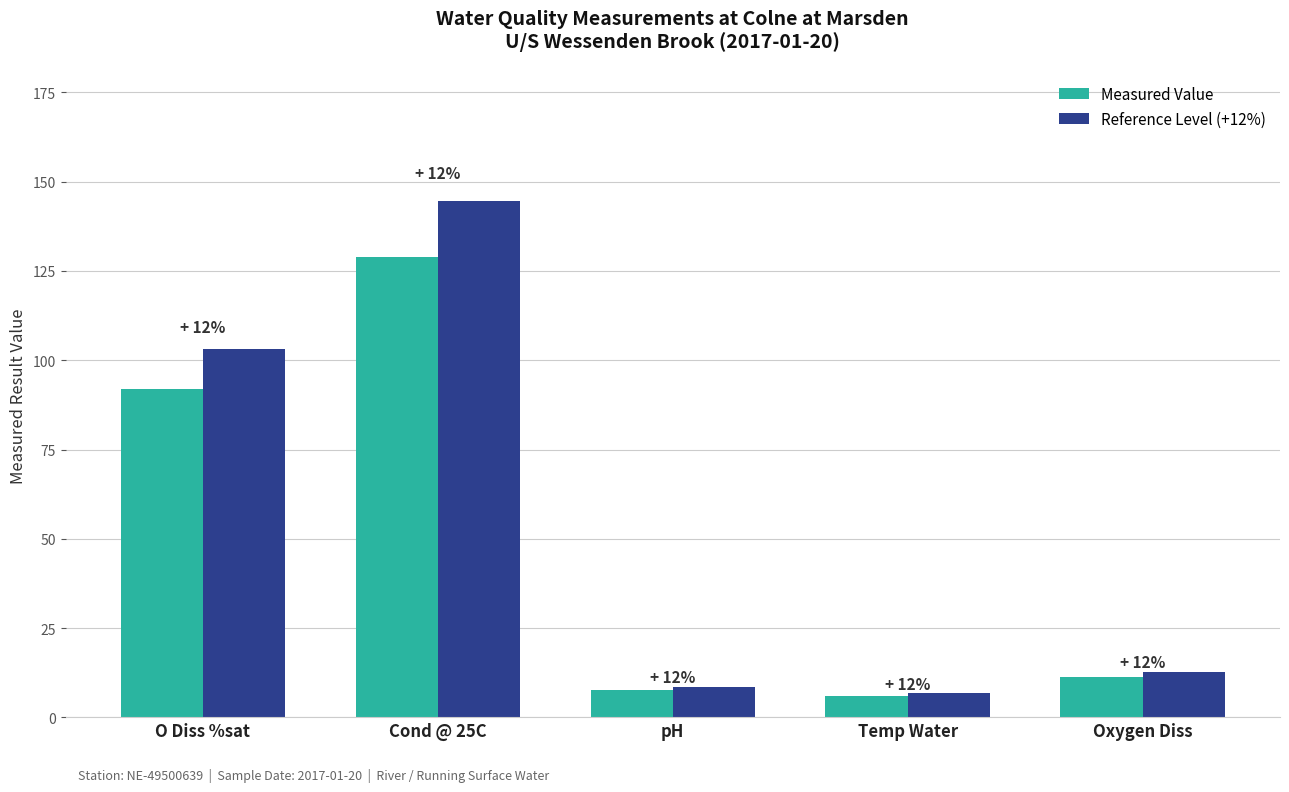

What is the label of the 5th bar from the right?

O Diss %sat